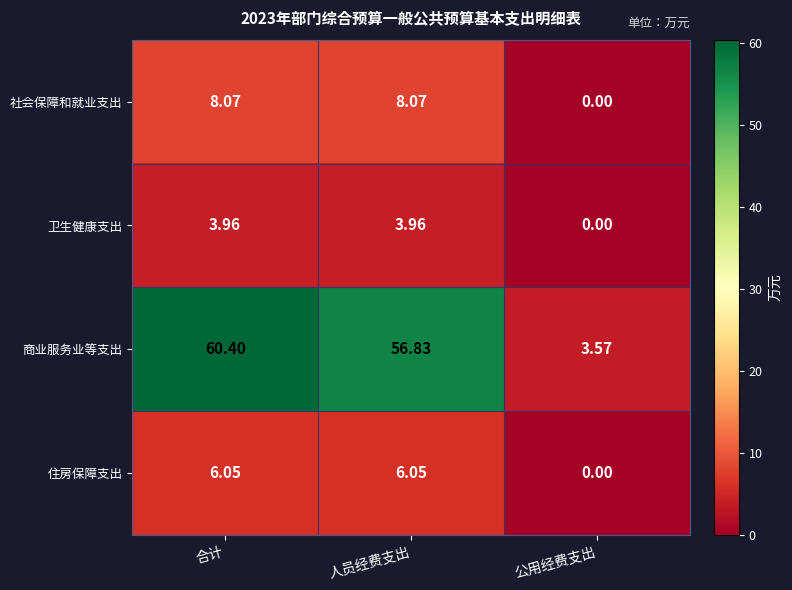

Rank the series at 合计 from highest to lowest value.

商业服务业等支出, 社会保障和就业支出, 住房保障支出, 卫生健康支出